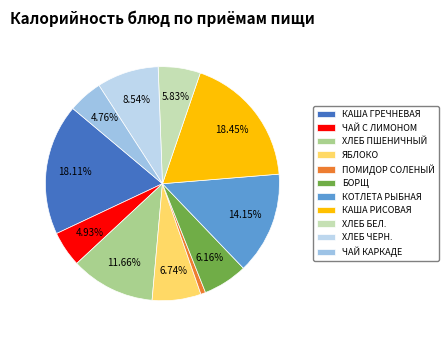

Count the number of slices in the pie.

11